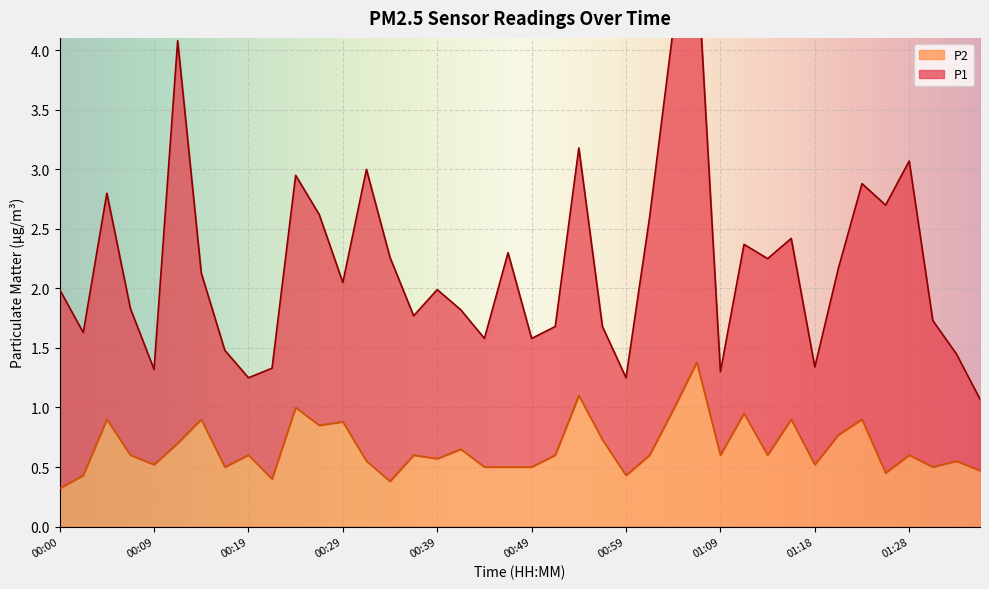

What is the difference between the maximum and minimum values?

1.1